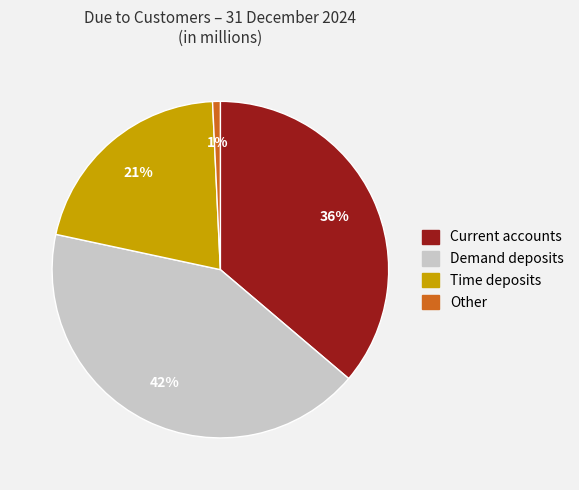

True or false: Current accounts accounts for 36% of the total.

True